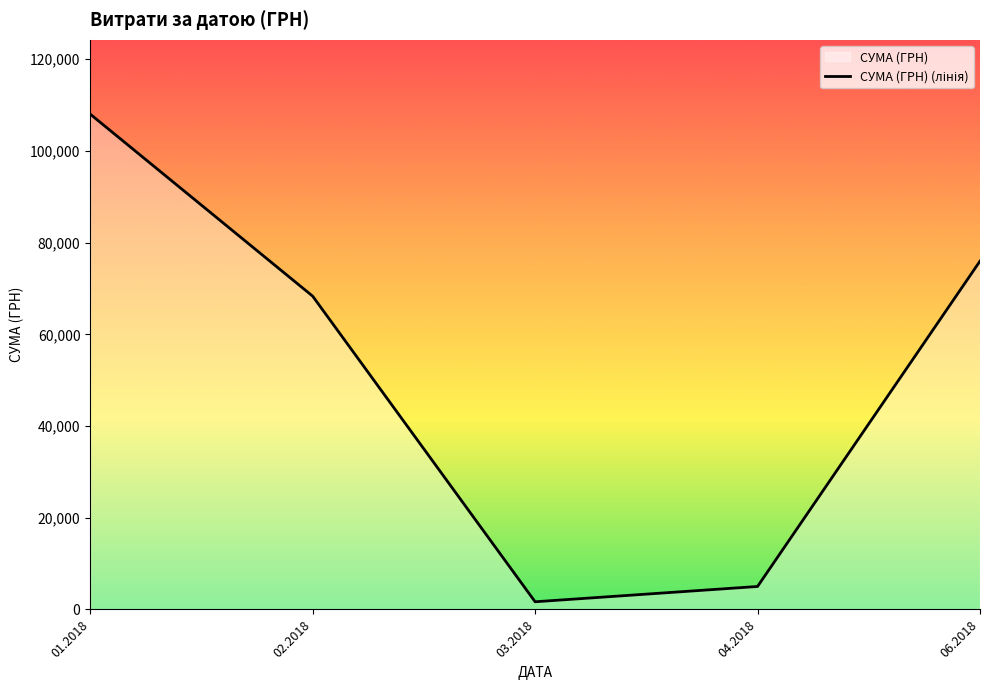

Which has a higher value, 06.2018 or 01.2018?

01.2018